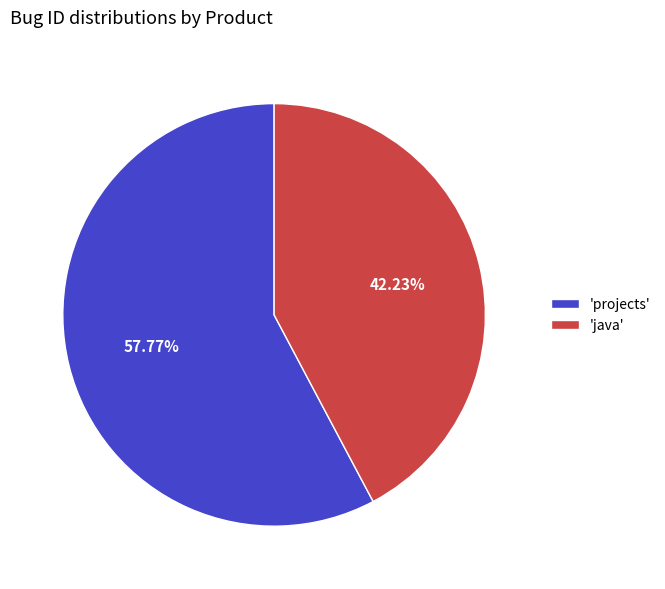

Between 'projects' and 'java', which is larger?

'projects'